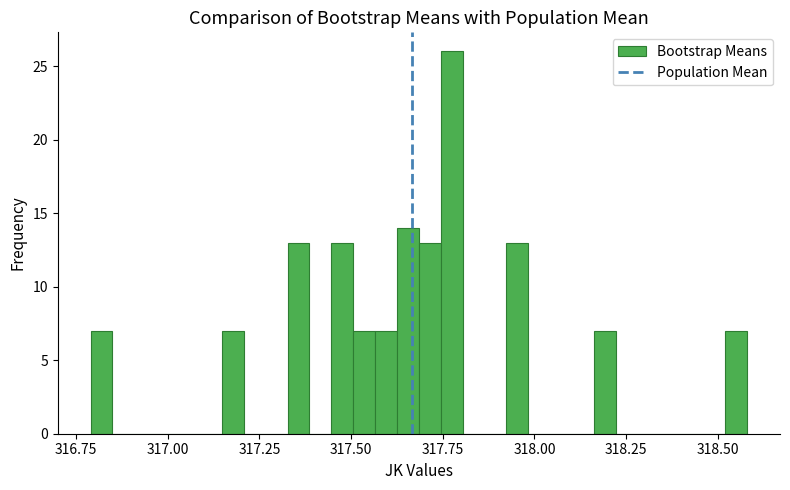

Around what value on the x-axis is the tallest bar? Give the approximate position of its centre, as read against the axis.

317.75